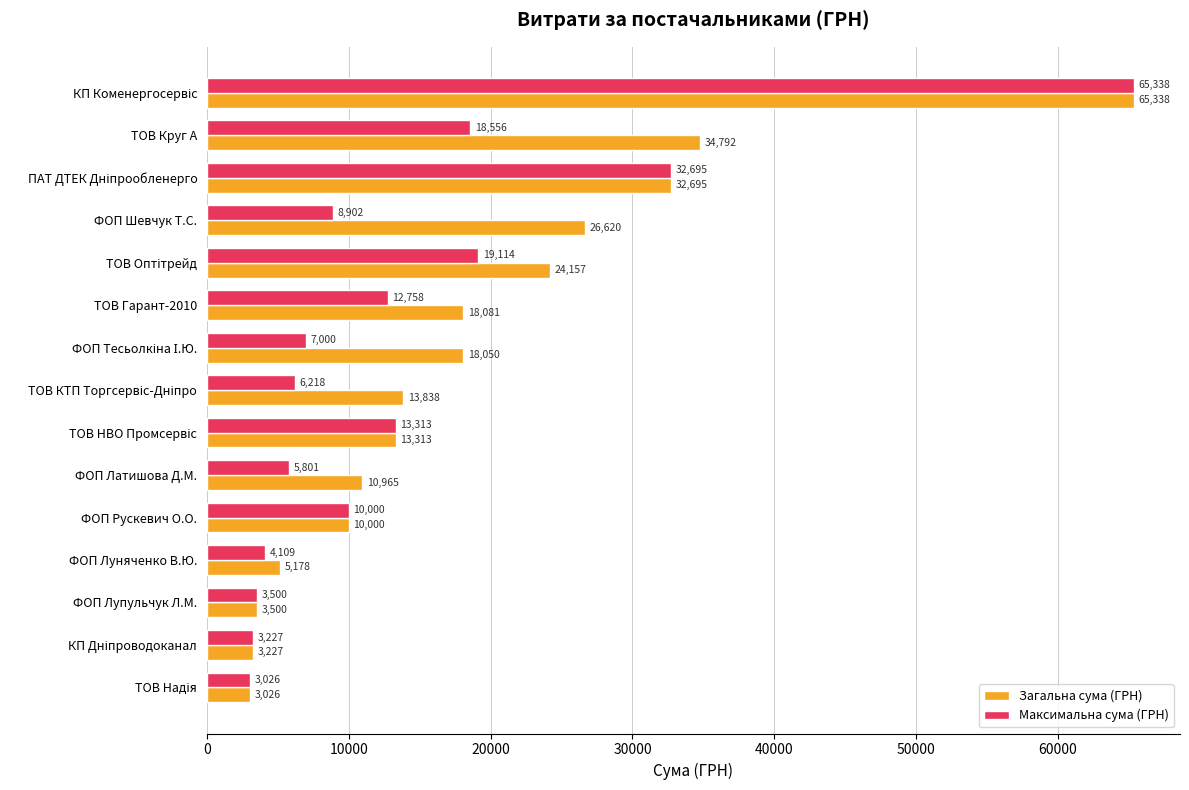

The value of Максимальна сума (ГРН) at ФОП Шевчук Т.С. is 2310.8. True or false?

False